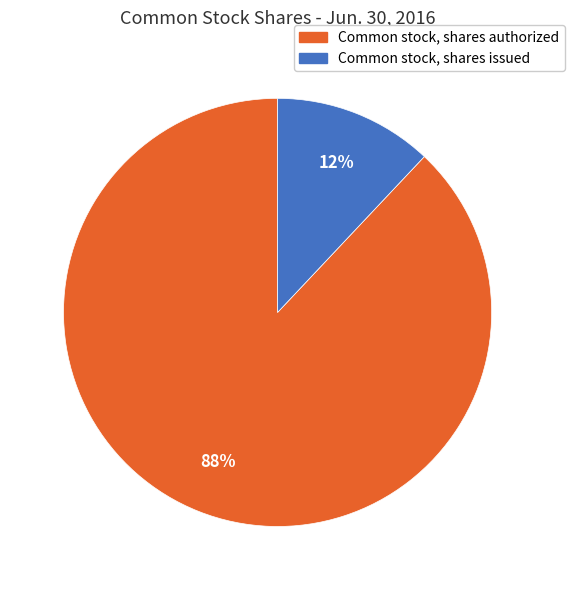

What is the ratio of the value at Common stock, shares issued to the value at Common stock, shares authorized?

0.1